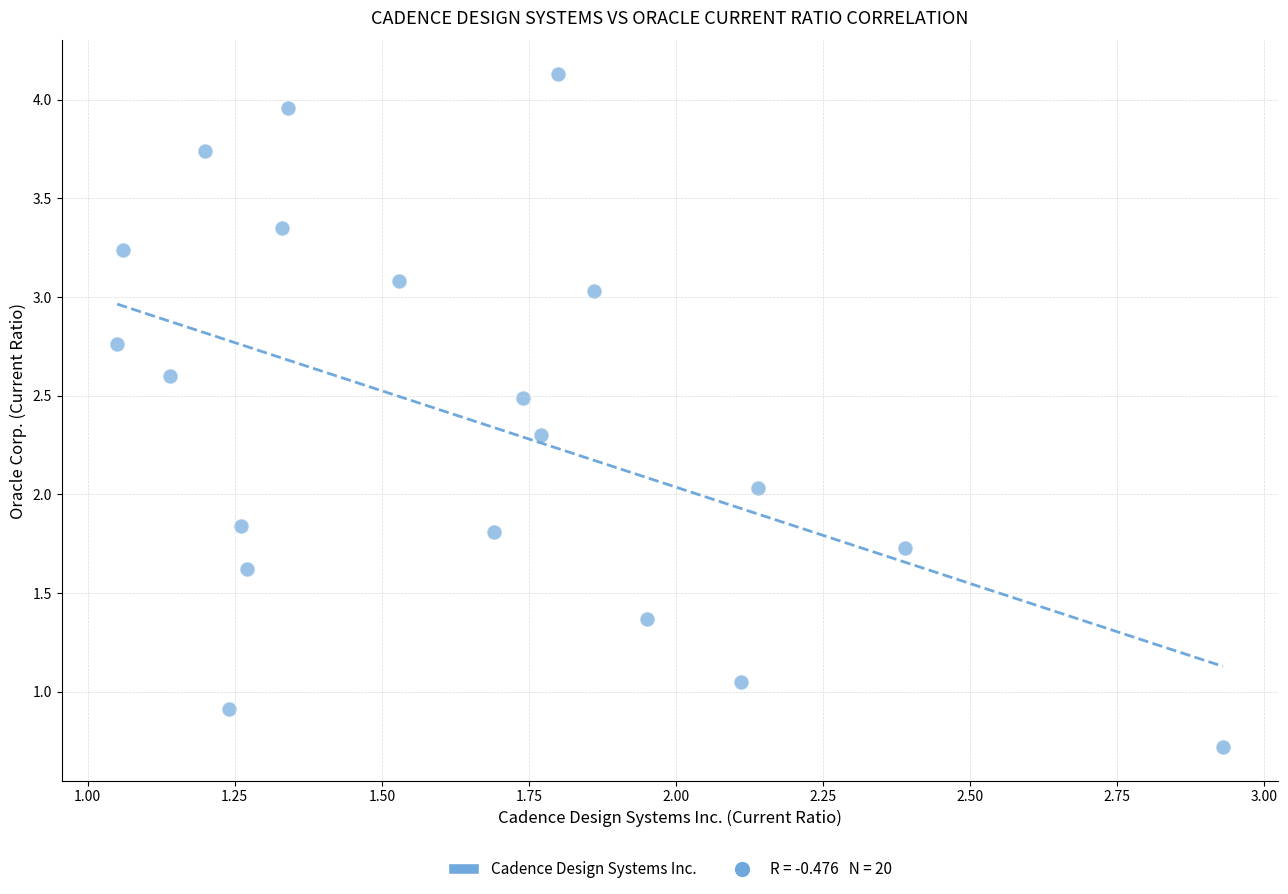

What is the range of X values (max minus min)?

1.9